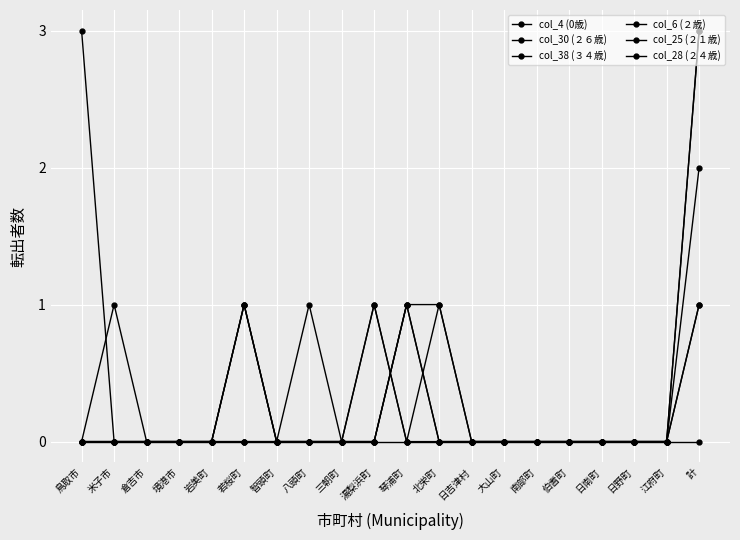

In col_28 (２４歳), how many points are higher than both neighbors (excluding endpoints)?

3